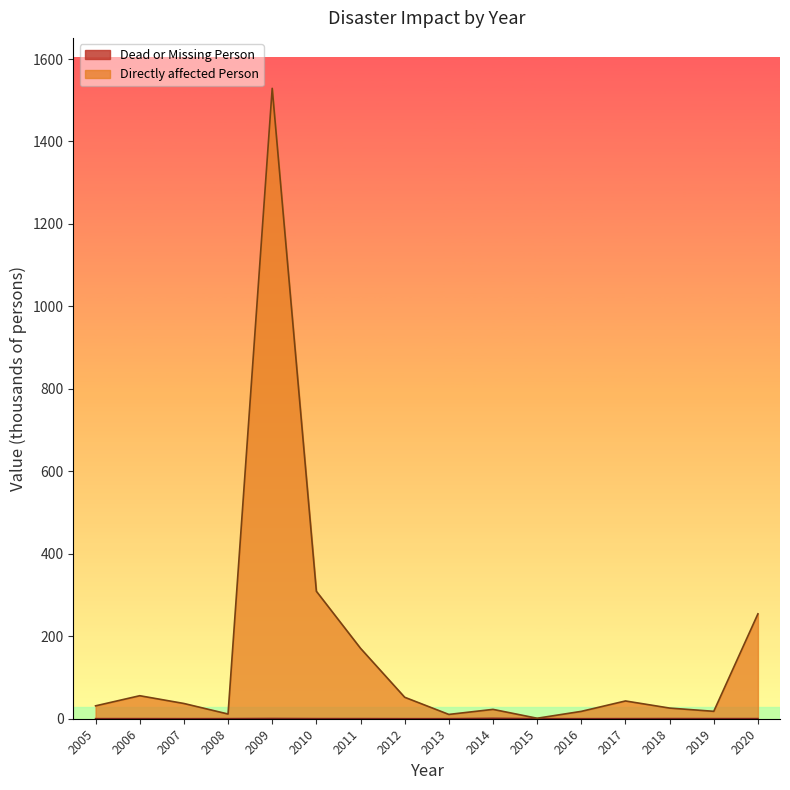

Reading left to right, list all the values displayed in this chart.

Dead or Missing Person: 2005=0.1	2006=0.1	2007=0.0	2008=0.1	2009=0.5	2010=0.2	2011=0.2	2012=0.0	2013=0.0	2014=0.9	2015=0.1	2016=0.1	2017=0.1	2018=0.3	2019=0.2	2020=0.2
Directly affected Person: 2005=31.3	2006=55.8	2007=37.0	2008=11.4	2009=1528.9	2010=309.2	2011=170.8	2012=52.1	2013=10.4	2014=22.7	2015=1.2	2016=17.9	2017=43.1	2018=25.8	2019=18.0	2020=254.4